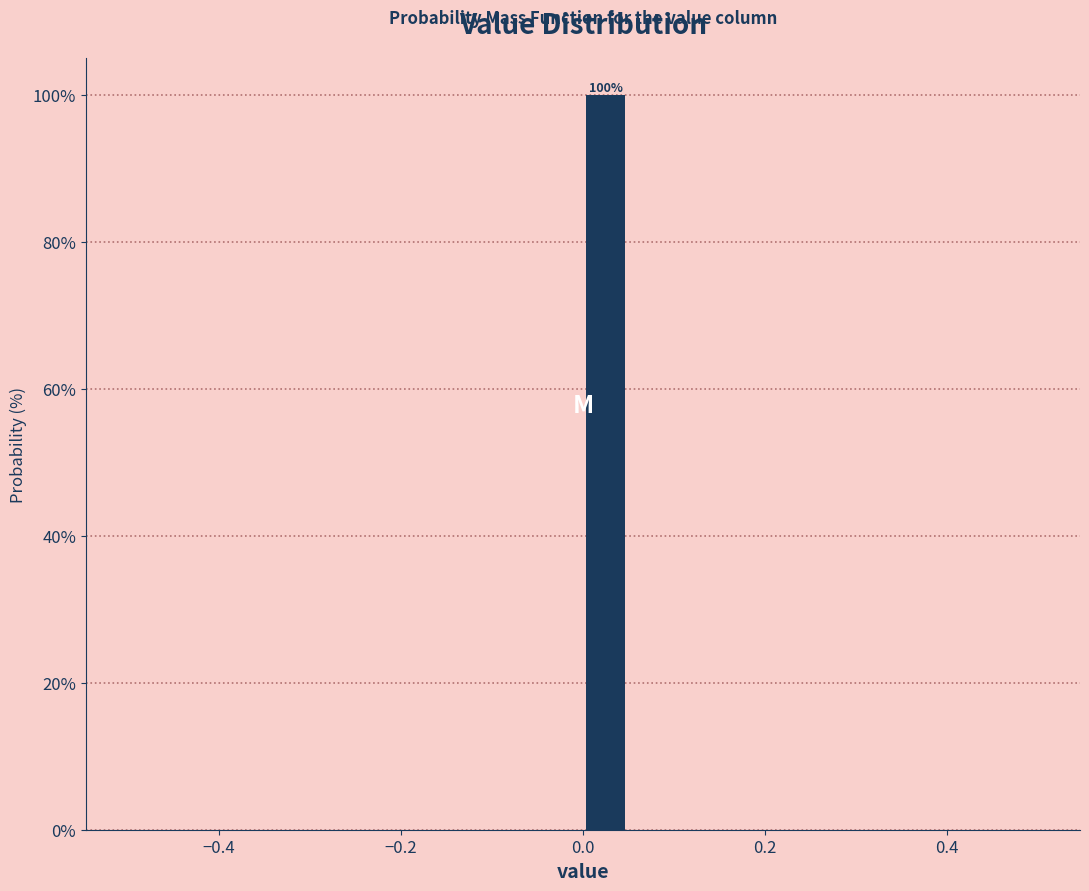

Around what value on the x-axis is the tallest bar? Give the approximate position of its centre, as read against the axis.

0.02